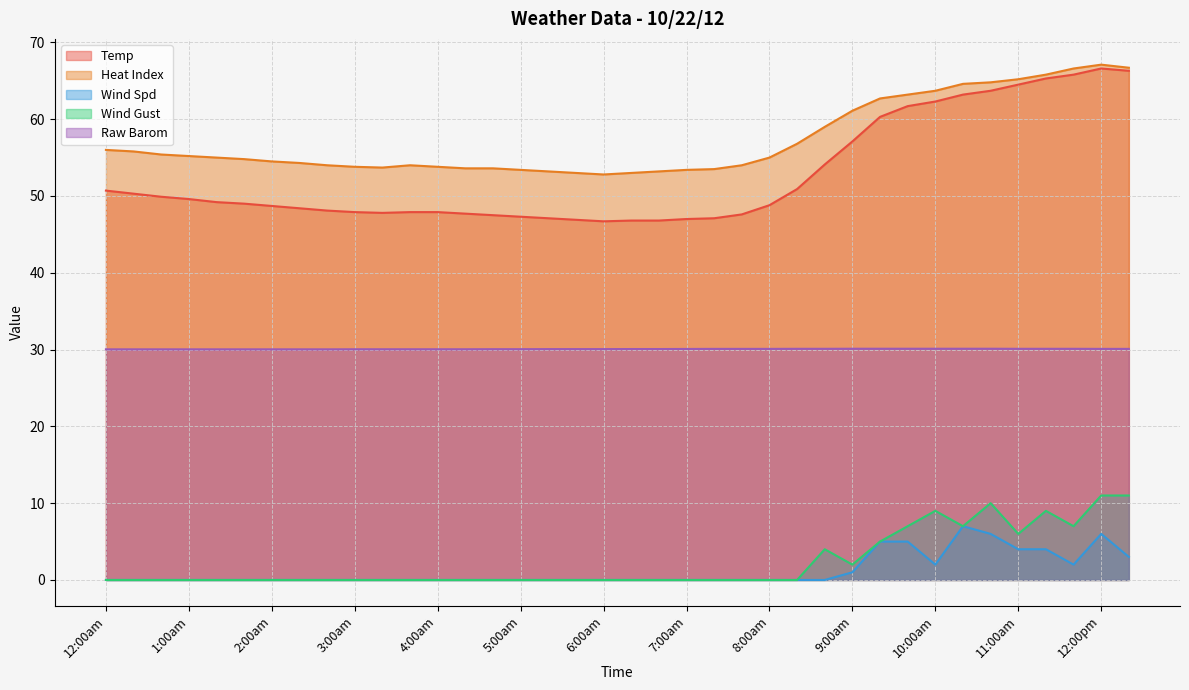

Which label corresponds to the largest value in the chart?

12:00pm